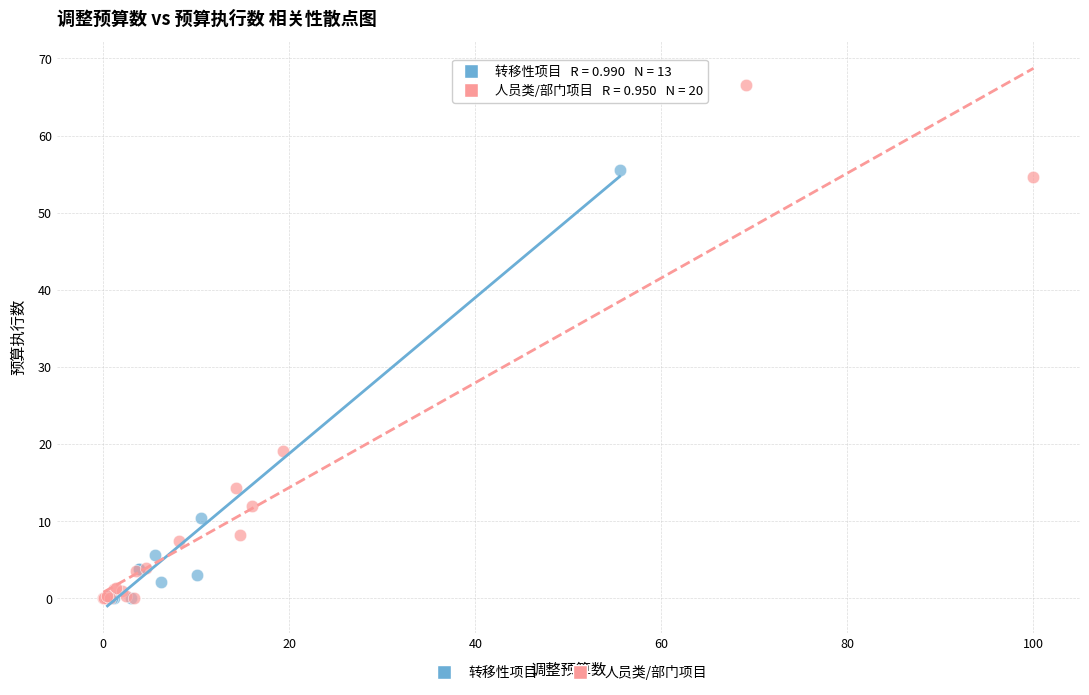

Which series has the widest spread of Y values?

人员类/部门项目